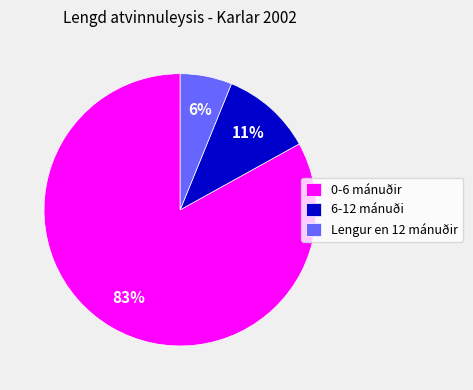

To the nearest percent, what is the combined percentage of 0-6 mánuðir and 6-12 mánuði?

94%